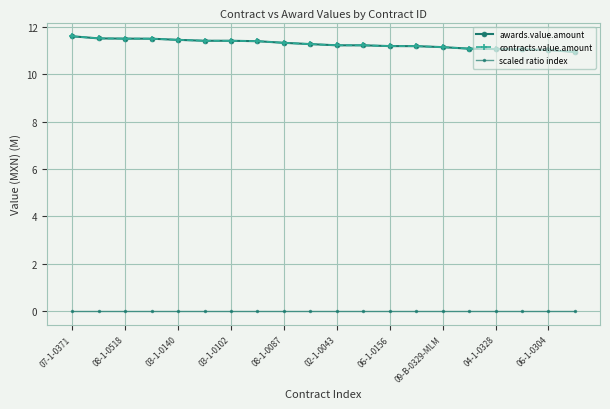

Is this an area chart (filled region under the line)?

No